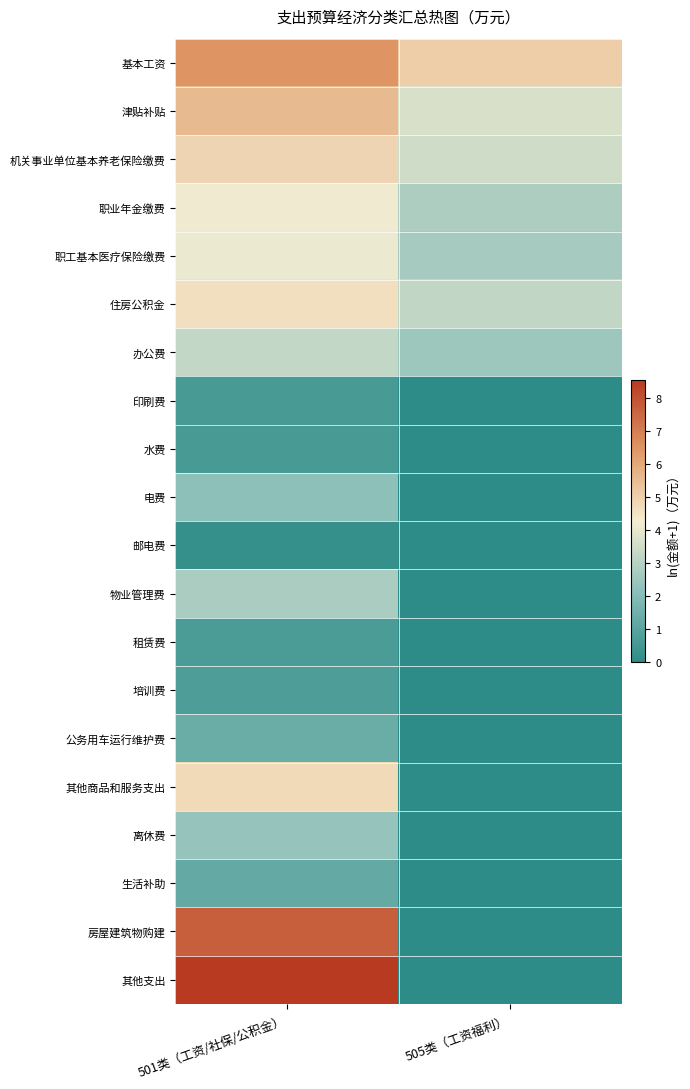

At how many categories does at least one series exceed 5?

2